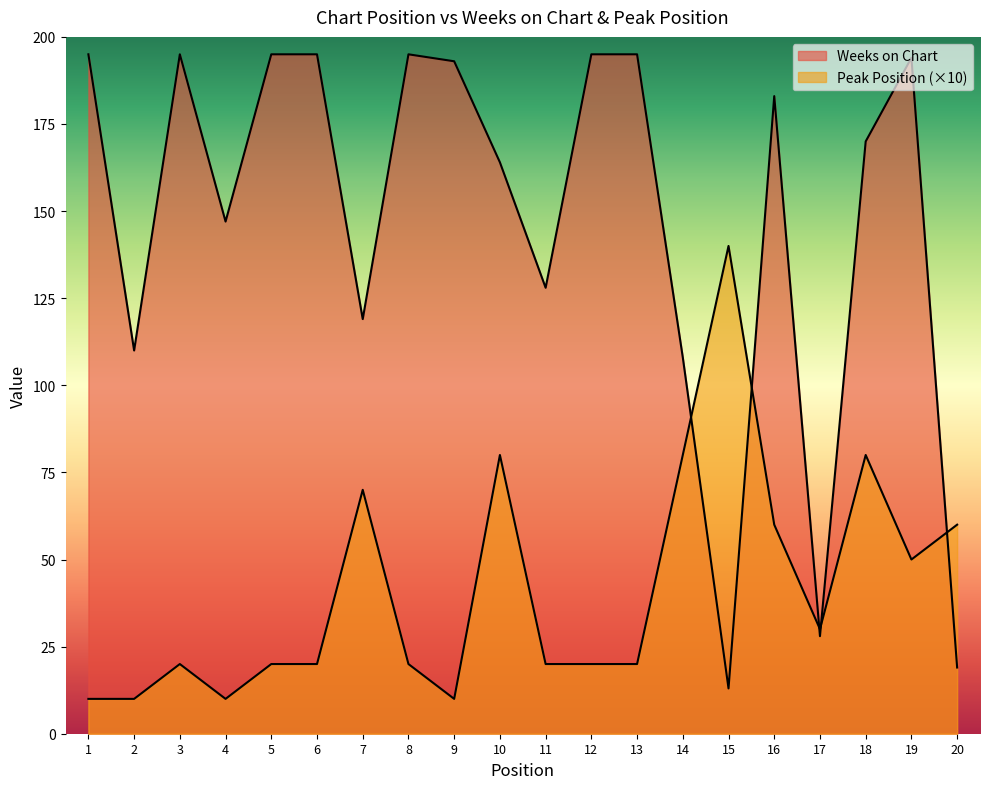

The Peak Position series shows 22 at 20. True or false?

False